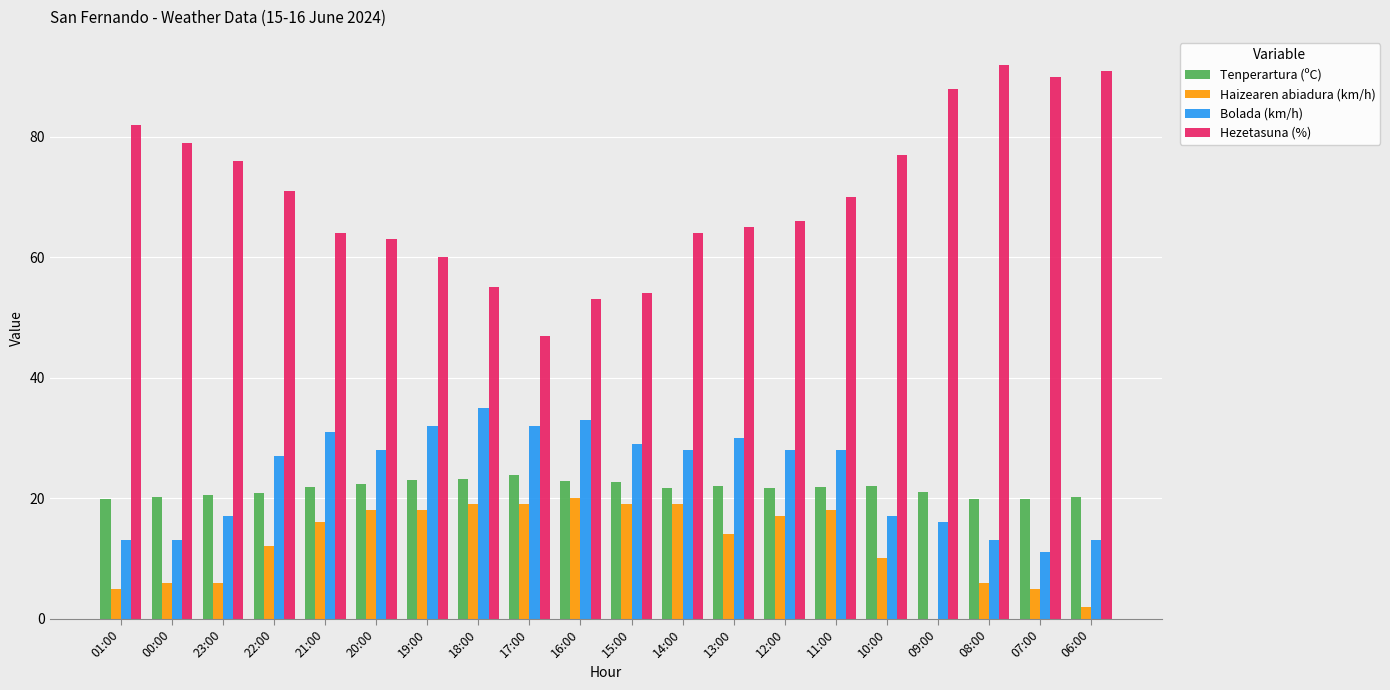

What is the sum of the Bolada (km/h) values at 16:00 and 19:00?

65.0